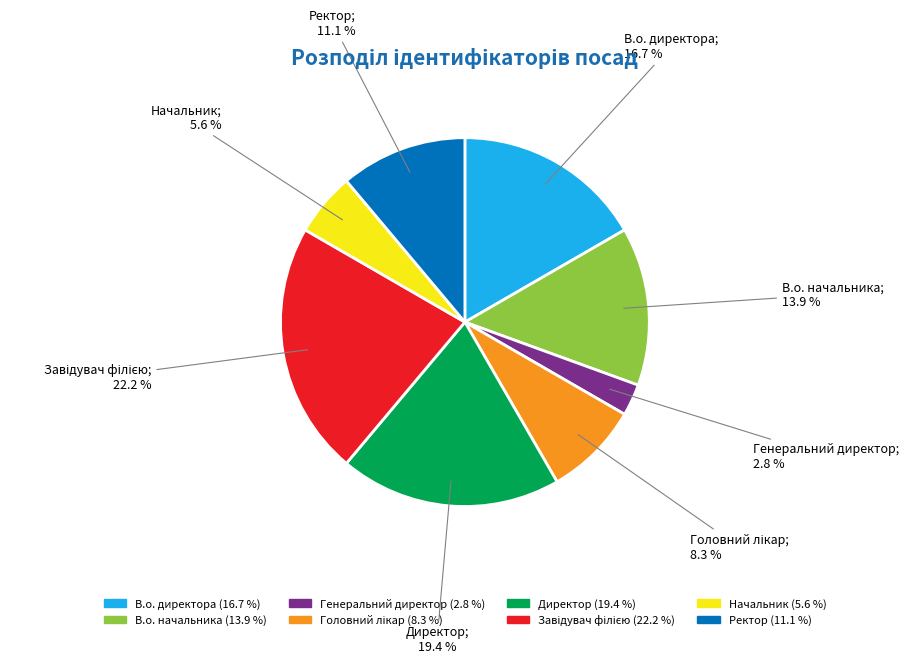

Does Директор represent more than half of the total?

No